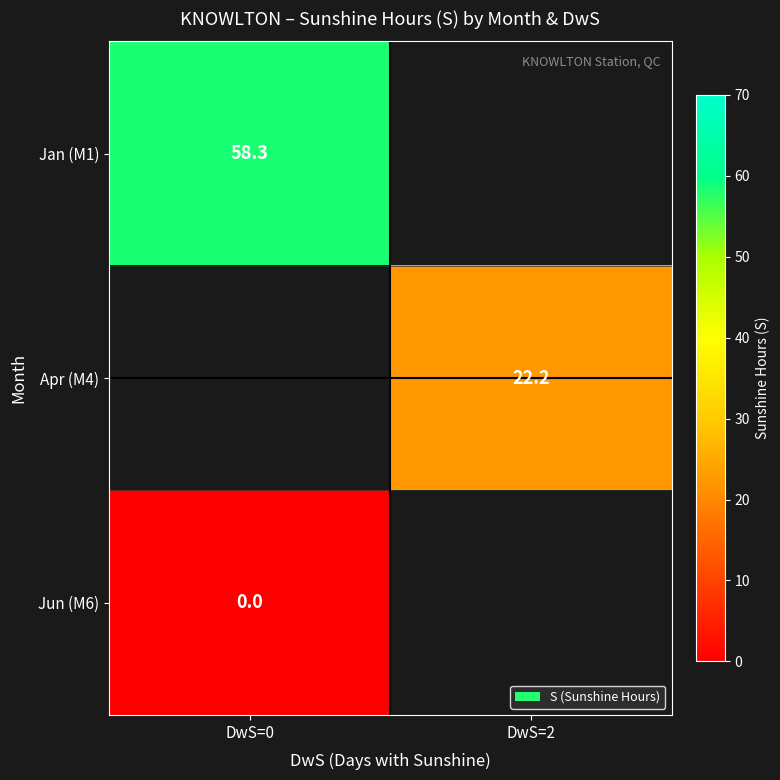

True or false: Jan (M1) has a value of 12.4 at DwS=0.

False